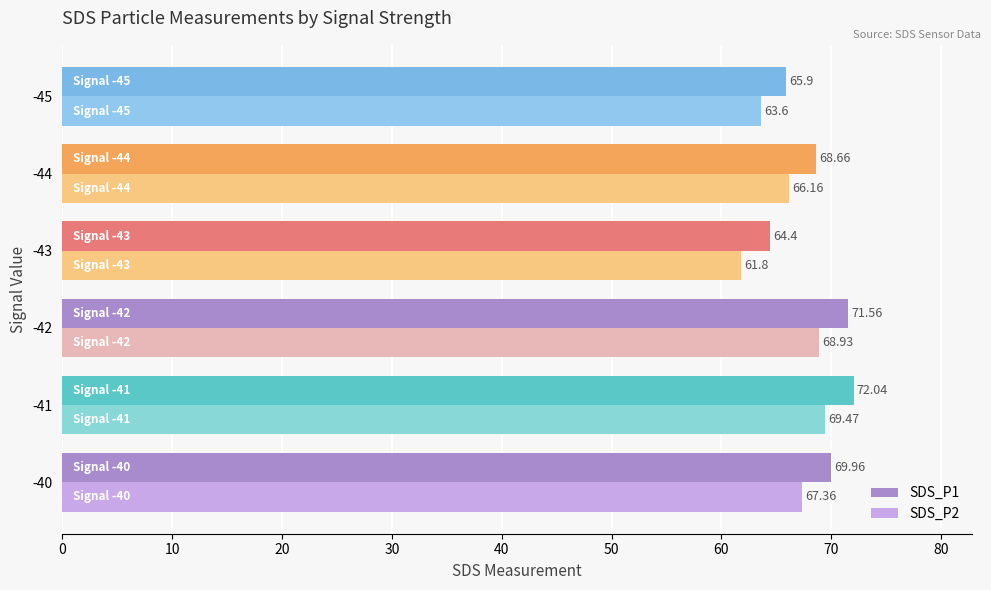

What is the difference between the maximum and second lowest values in the SDS_P2 series?

5.9